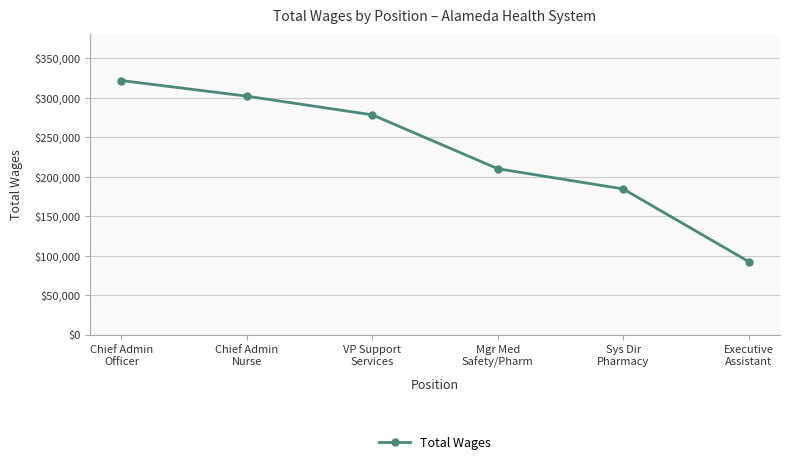

What is the change in value from Chief Admin
Nurse to Executive
Assistant?

-209283